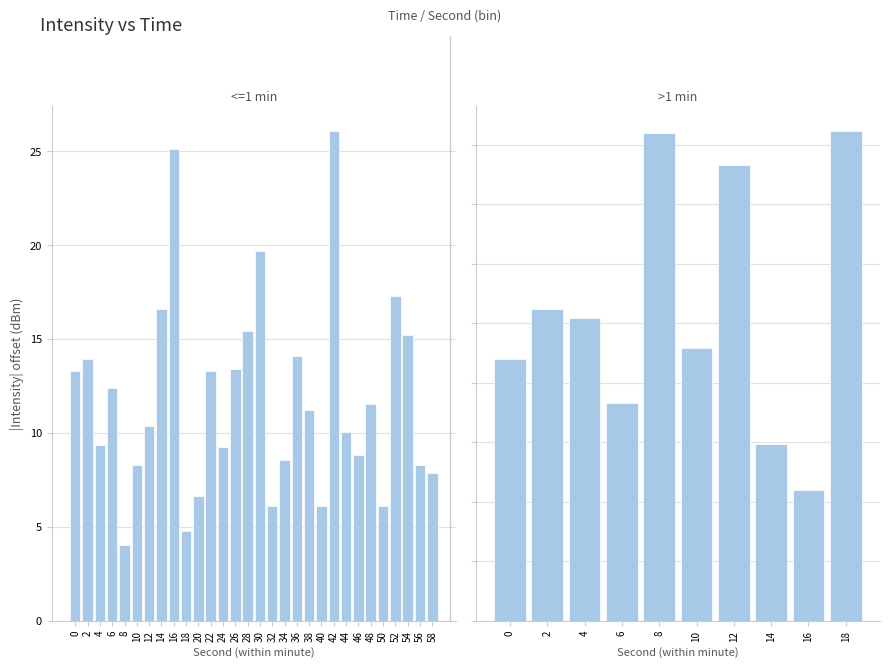

What is the difference between the second highest and second lowest values?

20.3